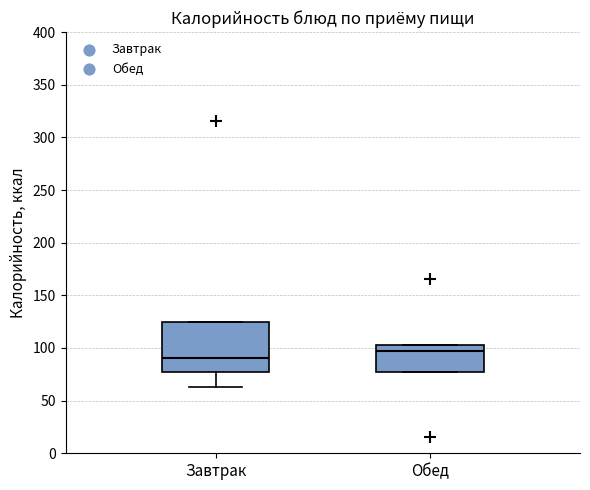

Which box's median line is the highest?

Обед